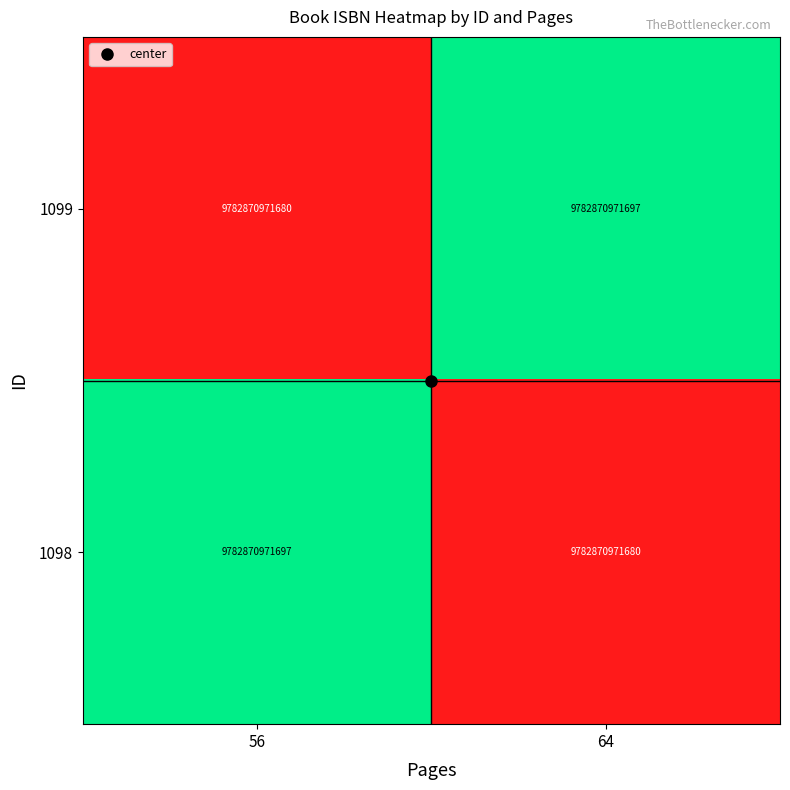

Reading right to left, extract all data points from this chart.

1099: 64=9782870971697.0	56=9782870971680.0
1098: 64=9782870971680.0	56=9782870971697.0